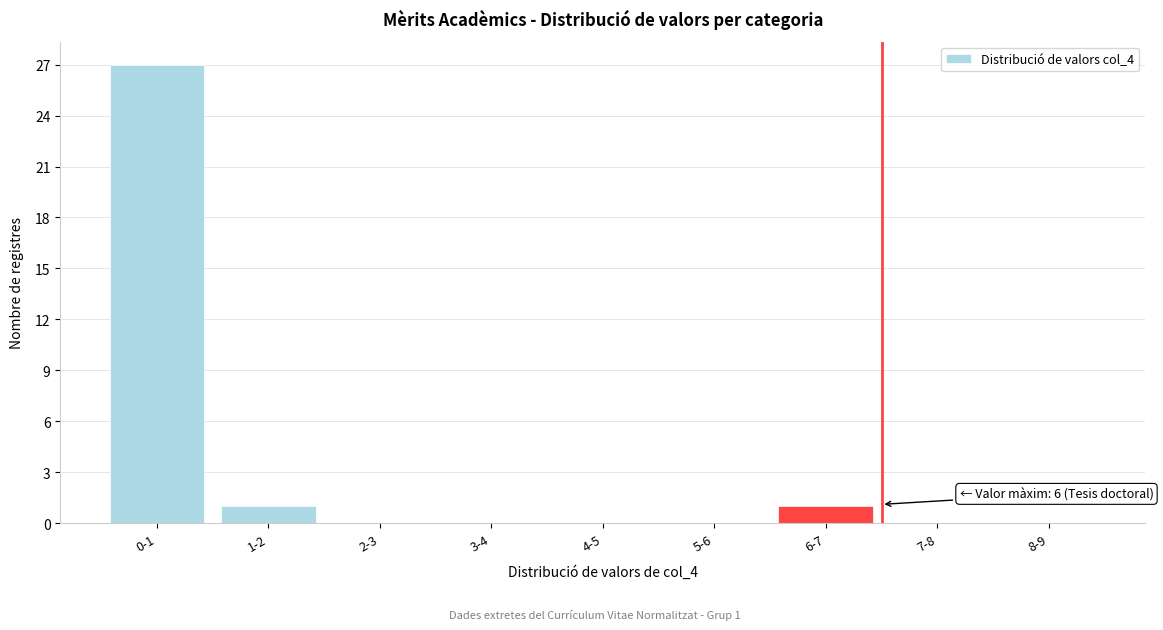

Reading left to right, extract all data points from this chart.

0-1=27	1-2=1	2-3=0	3-4=0	4-5=0	5-6=0	6-7=1	7-8=0	8-9=0